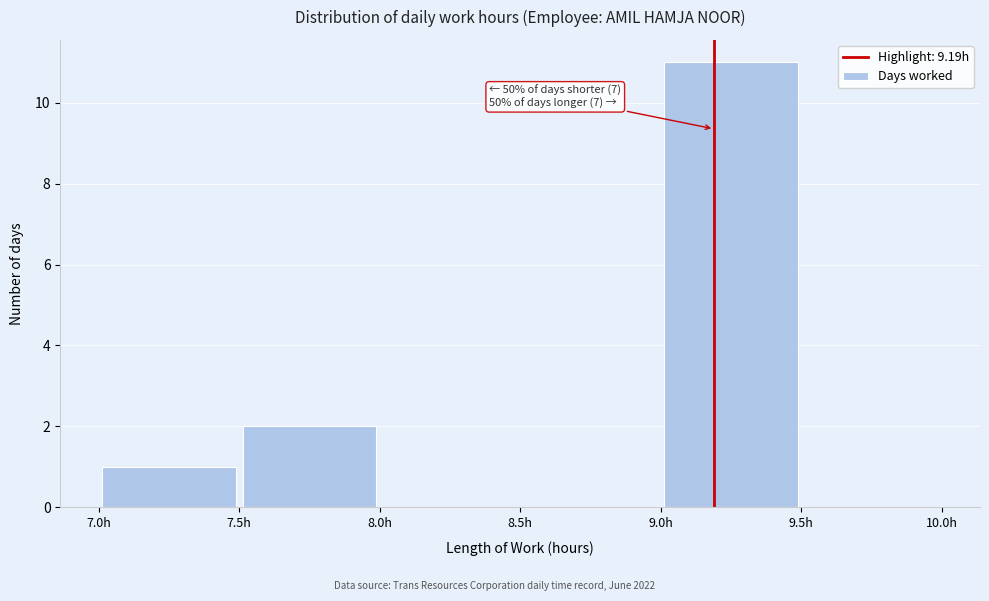

Which range on the x-axis has the tallest bar?

9.0 to 9.5